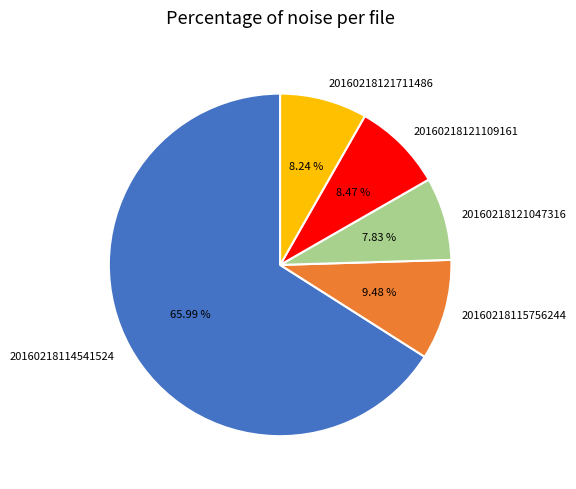

What is the majority slice?

20160218114541524